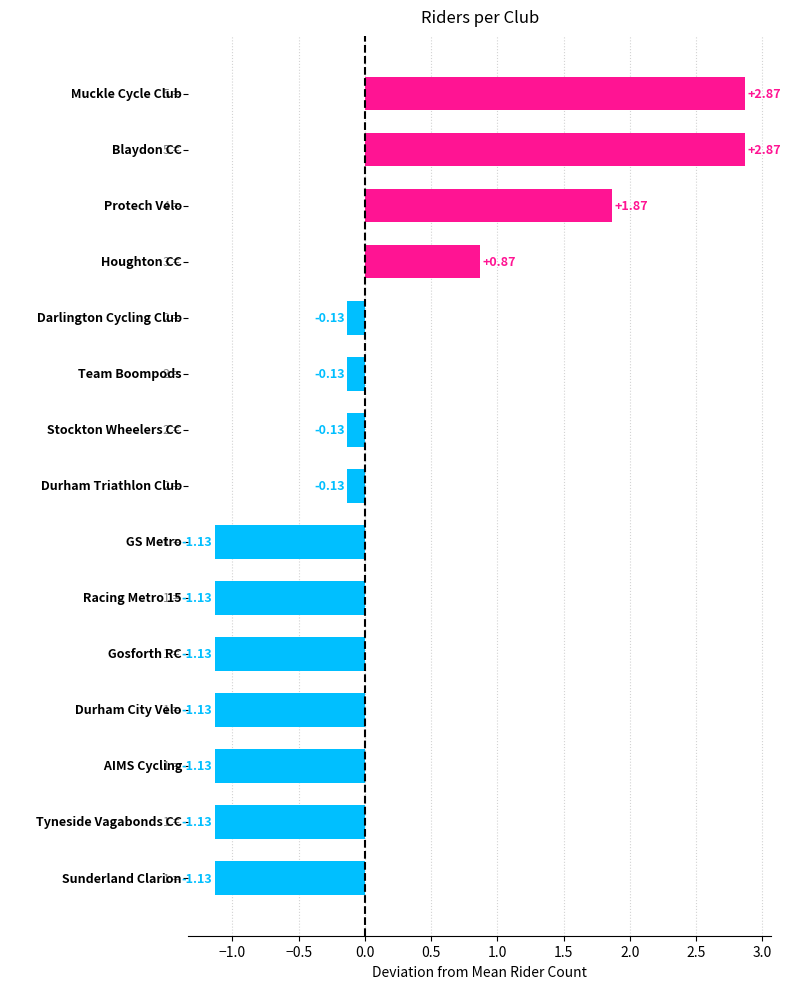

What is the difference between the second highest and minimum values?

4.0